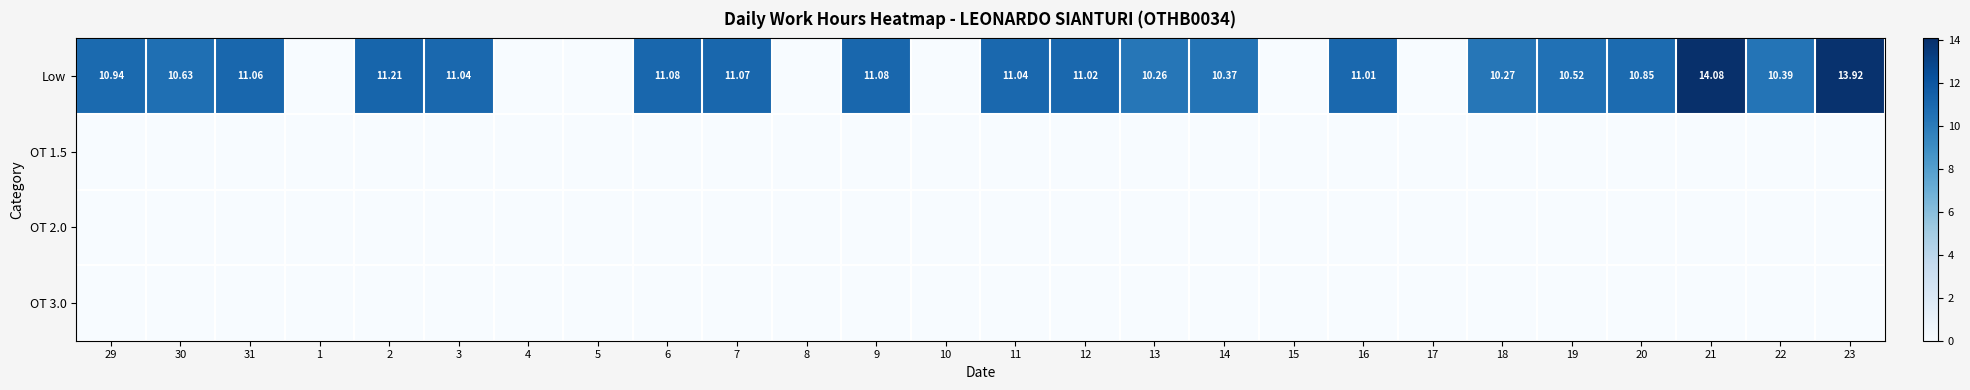

What is the difference between the highest and lowest values at 3?

11.0